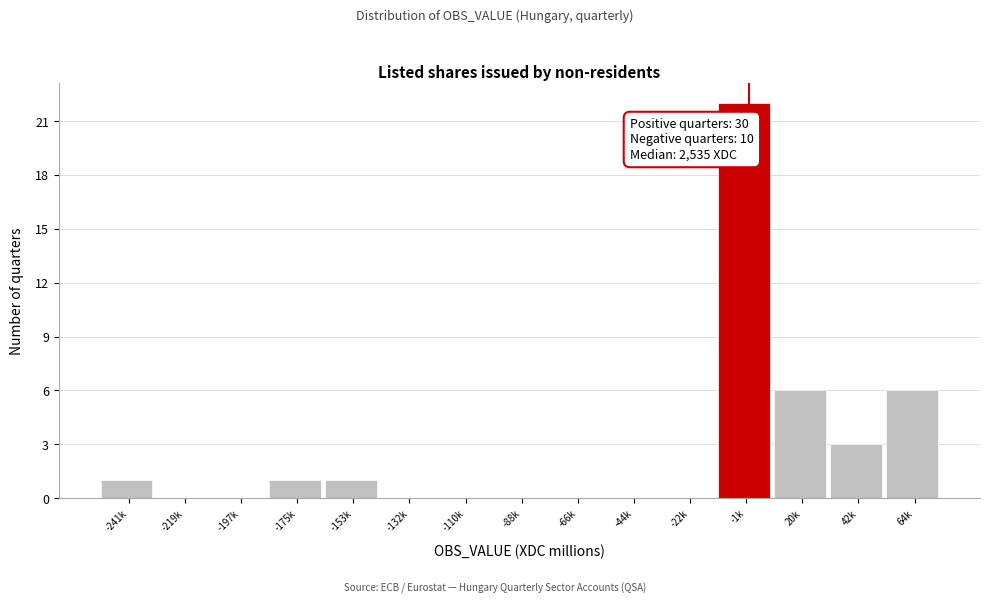

Reading right to left, list all the values displayed in this chart.

64k=6	42k=3	20k=6	-1k=22	-22k=0	-44k=0	-66k=0	-88k=0	-110k=0	-132k=0	-153k=1	-175k=1	-197k=0	-219k=0	-241k=1